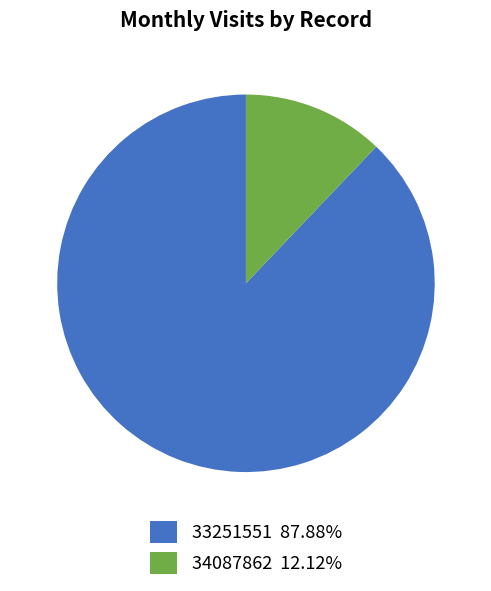

Which has a higher value, 33251551 or 34087862?

33251551